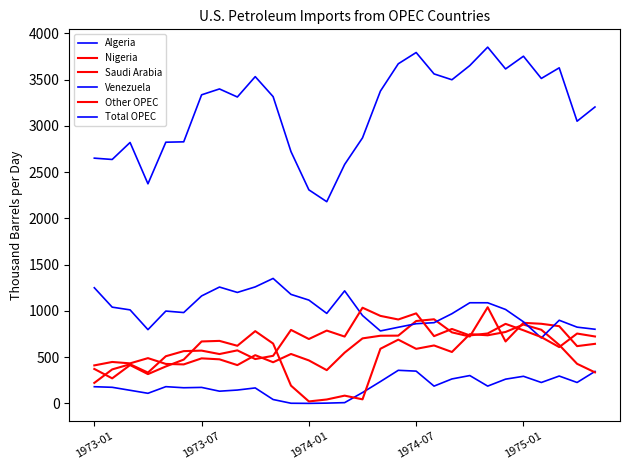

How many lines are shown in the chart?

6